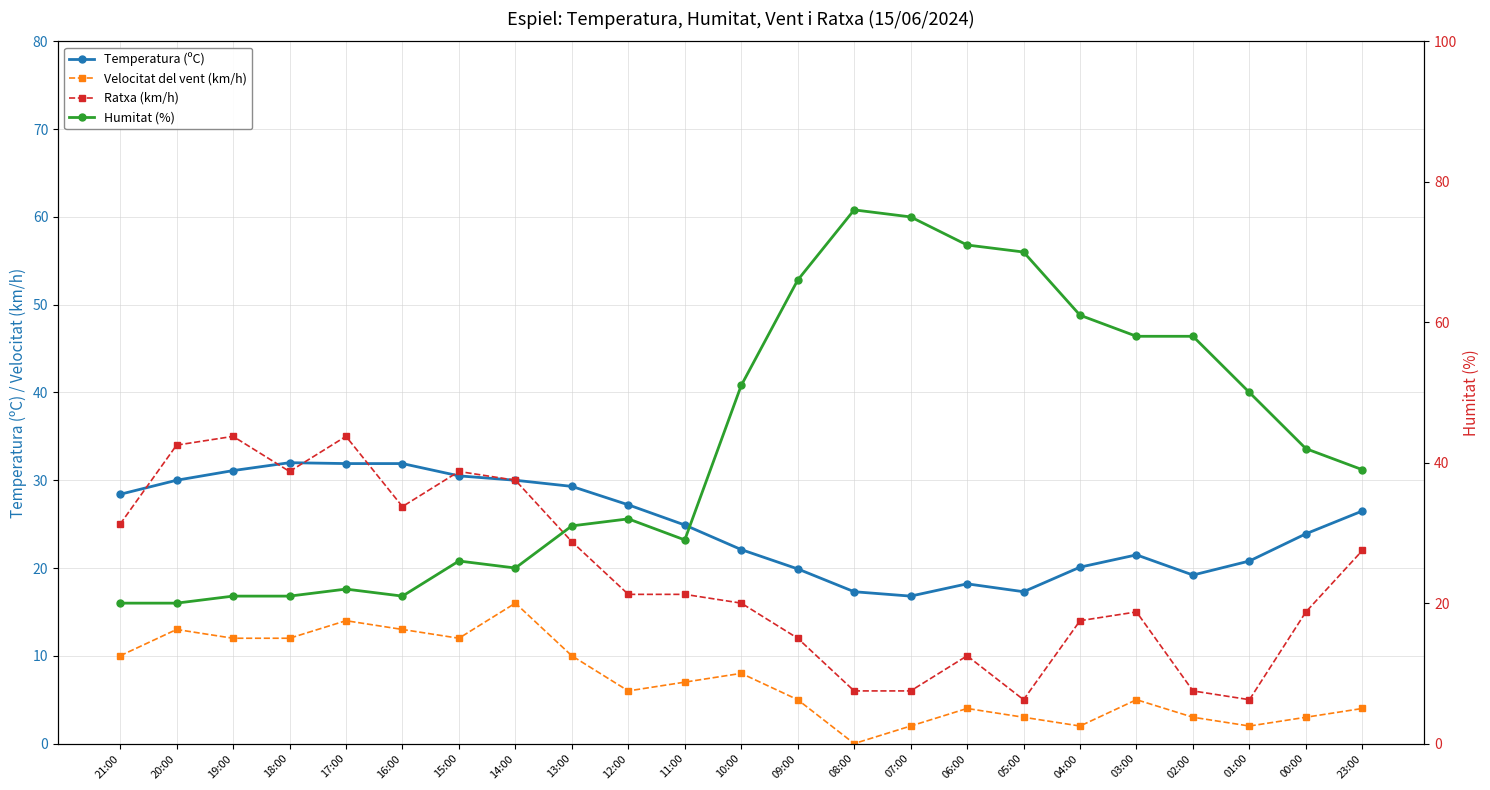

Is it true that Temperatura (ºC) equals 24.9 at 11:00?

True